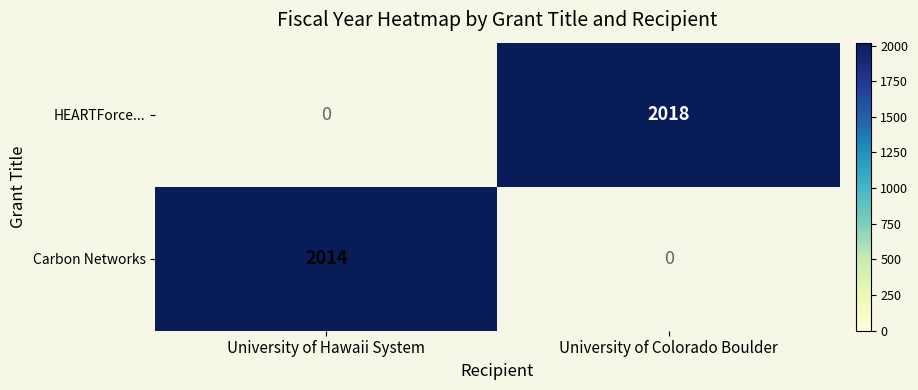

Is it true that HEARTForce... equals 847 at University of Colorado Boulder?

False